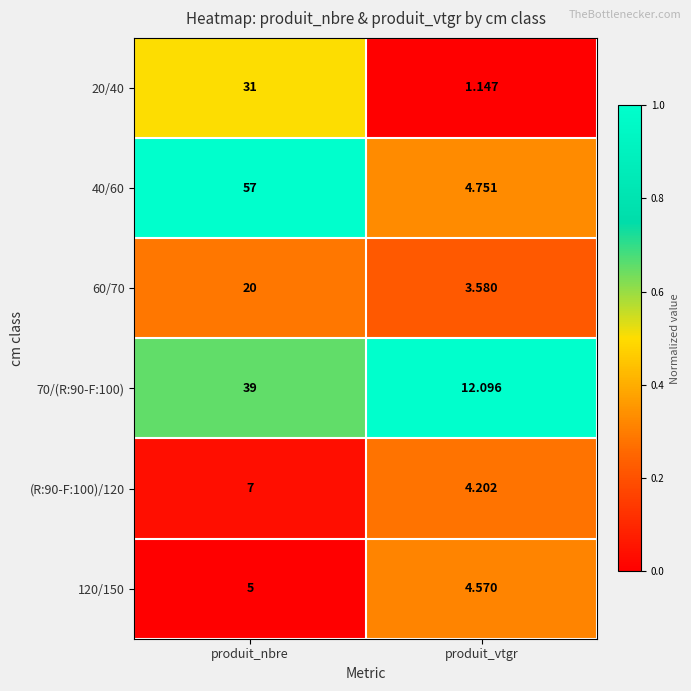

At which label is 120/150 closest to 4?

produit_vtgr